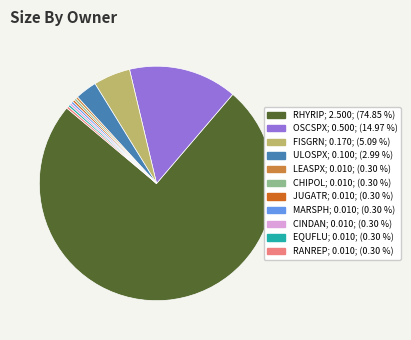

How many slices are in this pie chart?

11